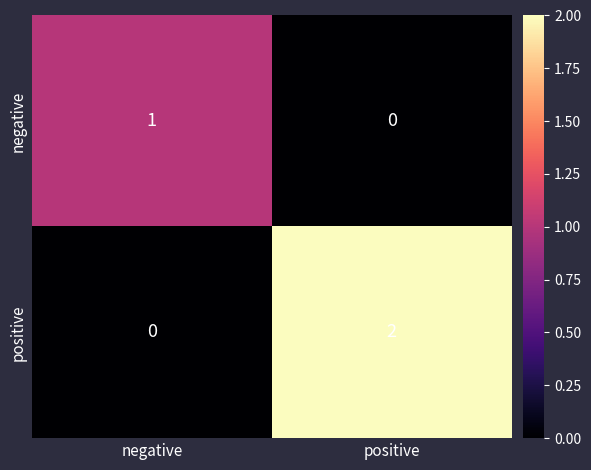

List the series in order of their overall mean, lowest first.

negative, positive